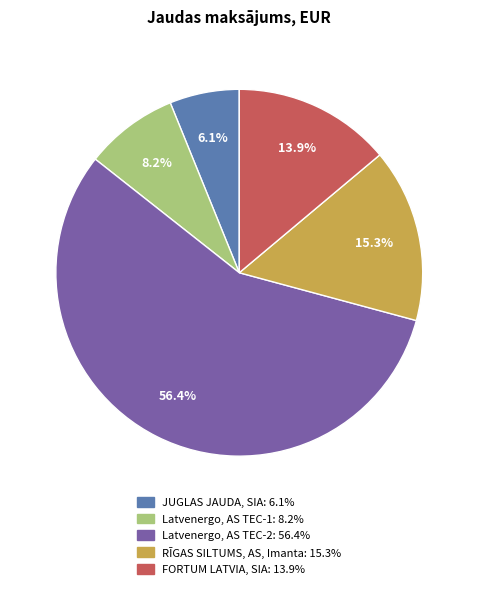

To the nearest percent, what is the difference between the Latvenergo, AS TEC-1 and JUGLAS JAUDA, SIA slice percentages?

2%